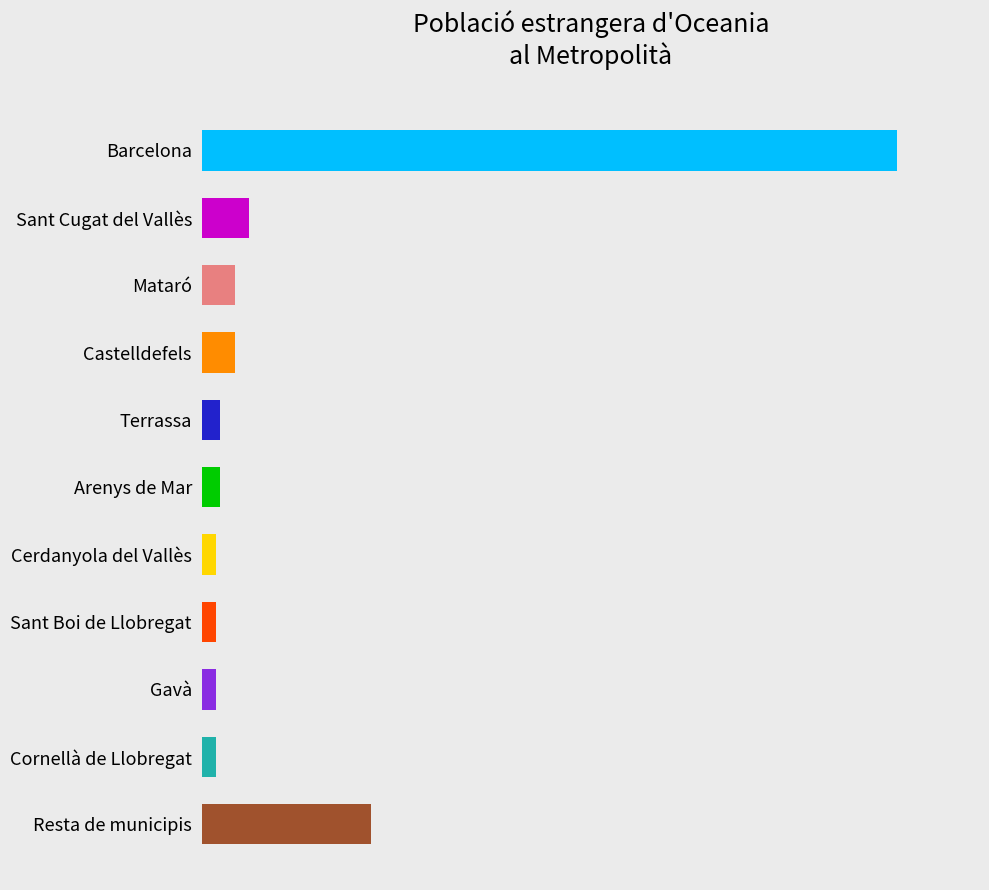

Does the chart contain stacked bars?

No